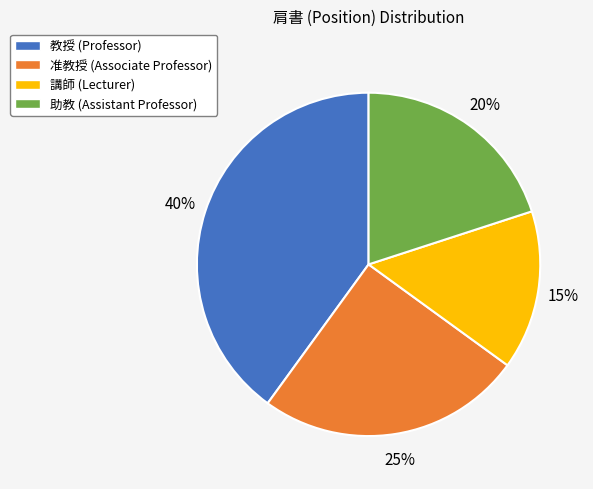

Is it true that 准教授 is 25% of the pie?

True